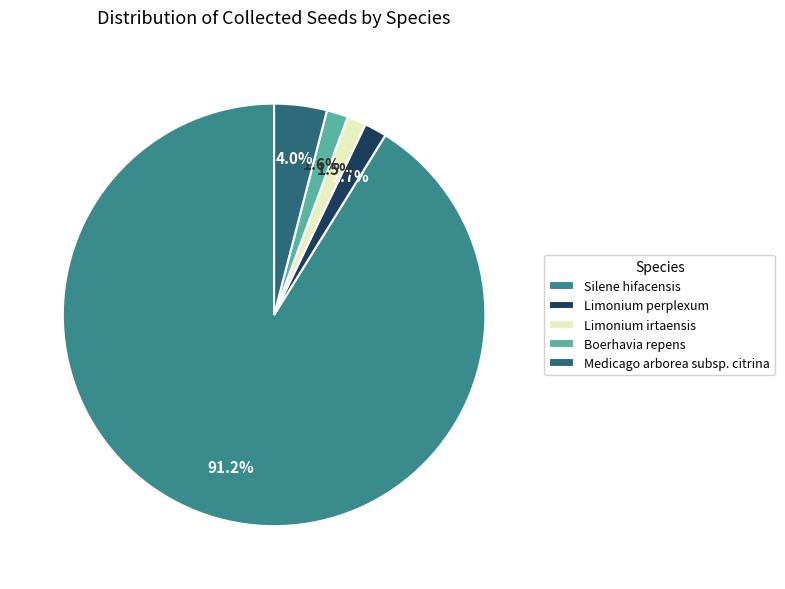

True or false: Boerhavia repens accounts for 2% of the total.

True